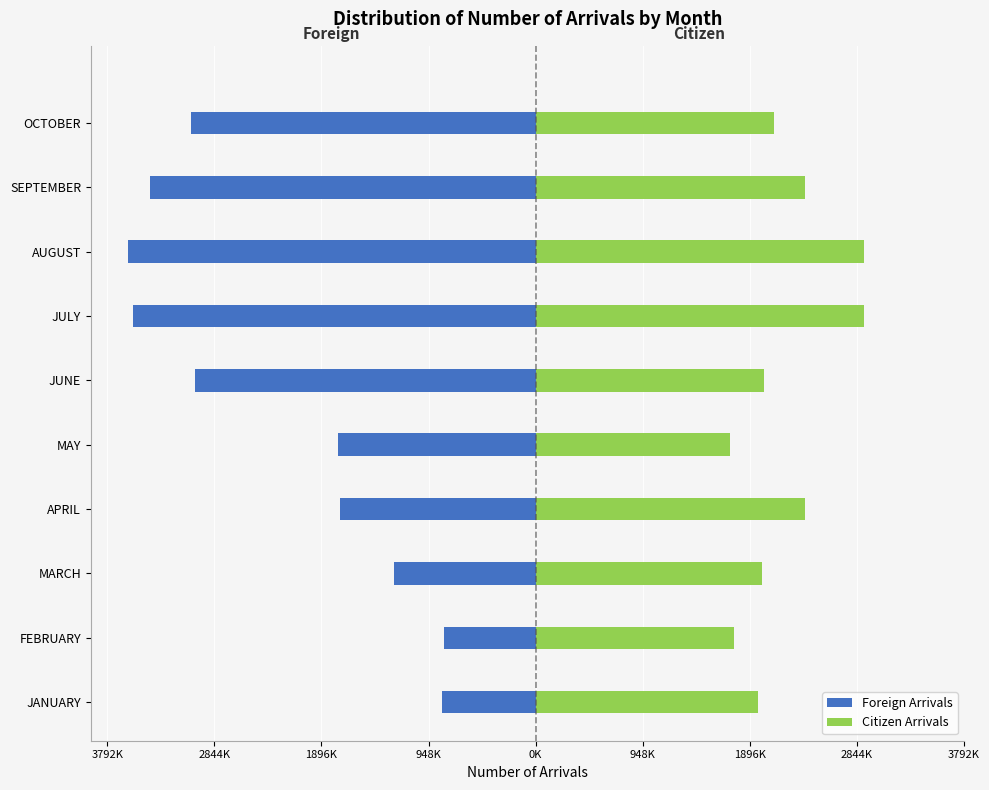

What is the smallest value displayed?

-3611460